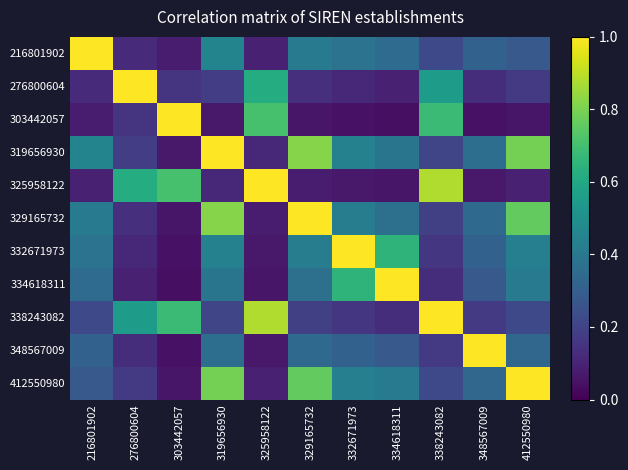

List the series in order of their peak value, highest first.

216801902, 276800604, 303442057, 319656930, 325958122, 329165732, 332671973, 334618311, 338243082, 348567009, 412550980